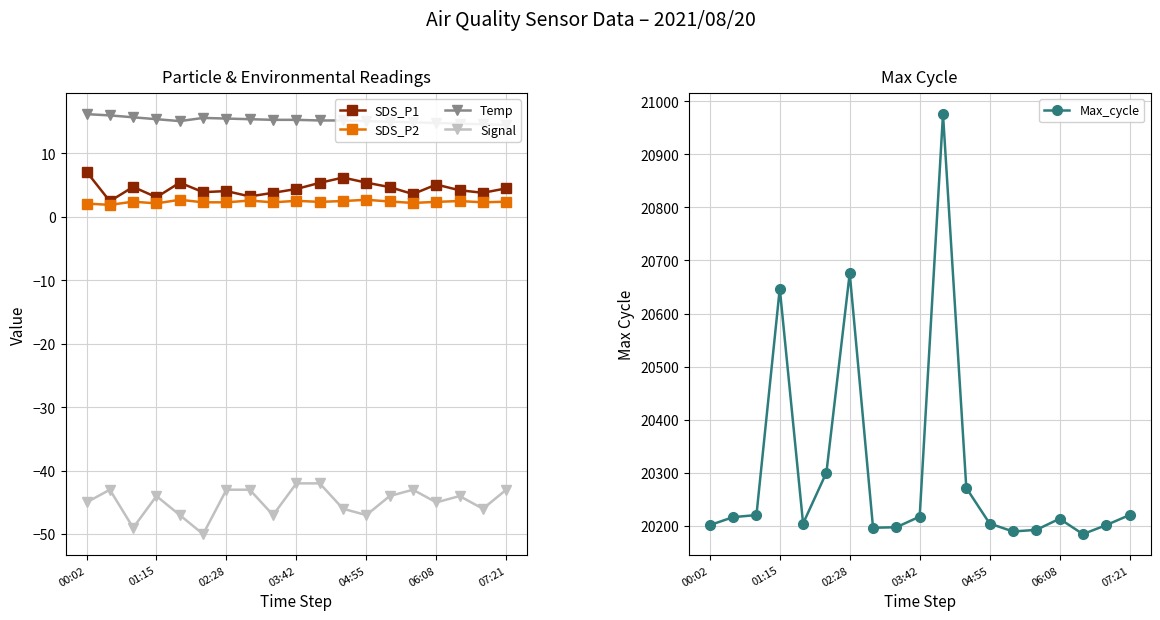

What are all the series names shown in the legend?

SDS_P1, SDS_P2, Temp, Signal, Max_cycle